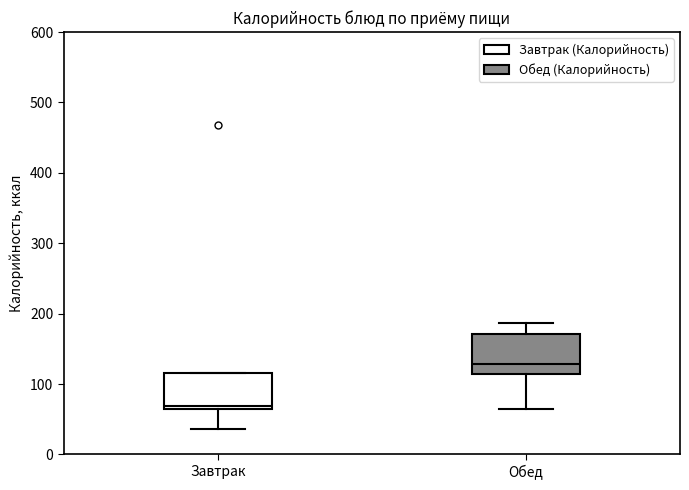

Reading left to right, read every box against the y-axis: the position of its median line, the range the box covers, and the ends of its whiskers. The values are not printed on the chart, so give them approximately, as read against the axis.

Завтрак: median 70, box 60 to 120, whiskers 40 to 120
Обед: median 130, box 110 to 170, whiskers 60 to 190